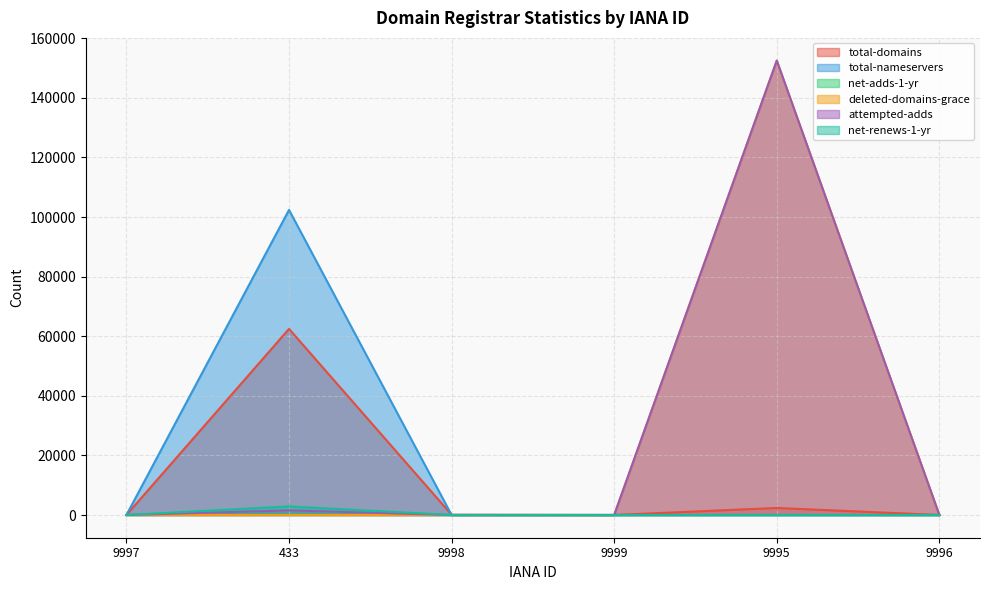

True or false: total-domains and net-adds-1-yr intersect in this chart.

False